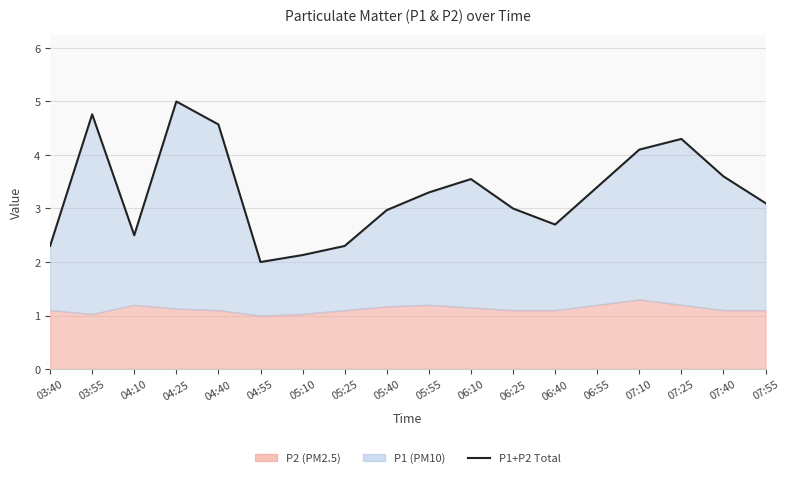

What is the change in value from 03:55 to 04:10?

-2.3